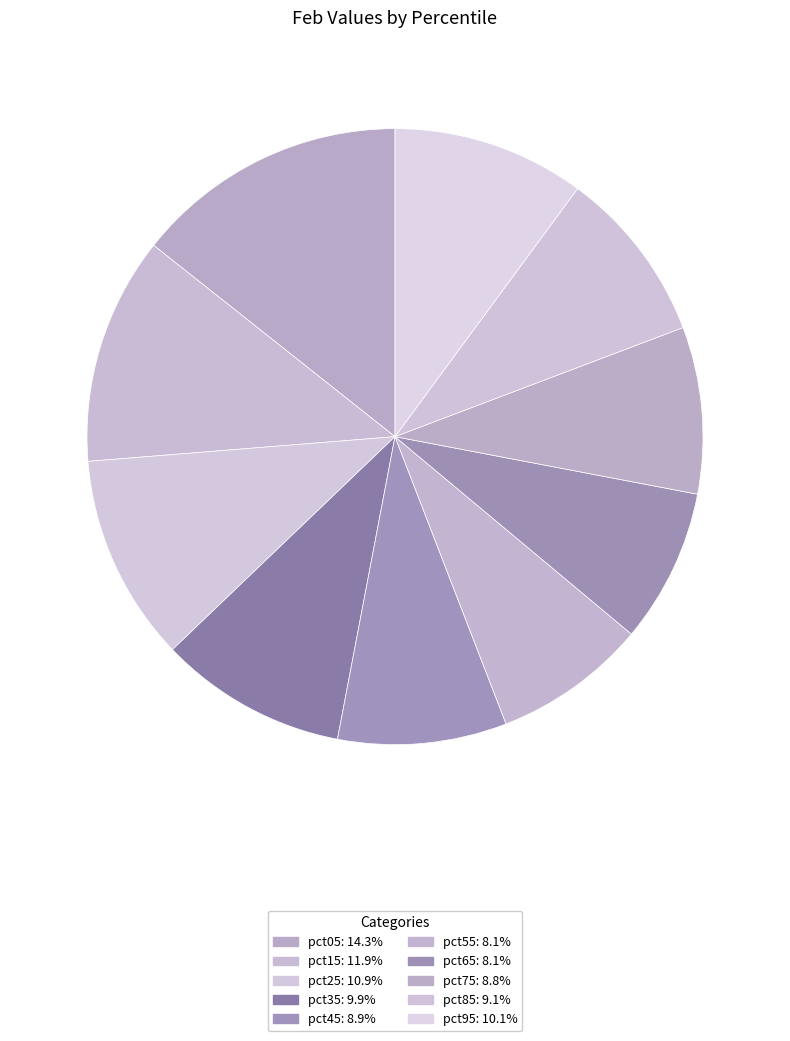

Is it true that pct45 is 9% of the pie?

True